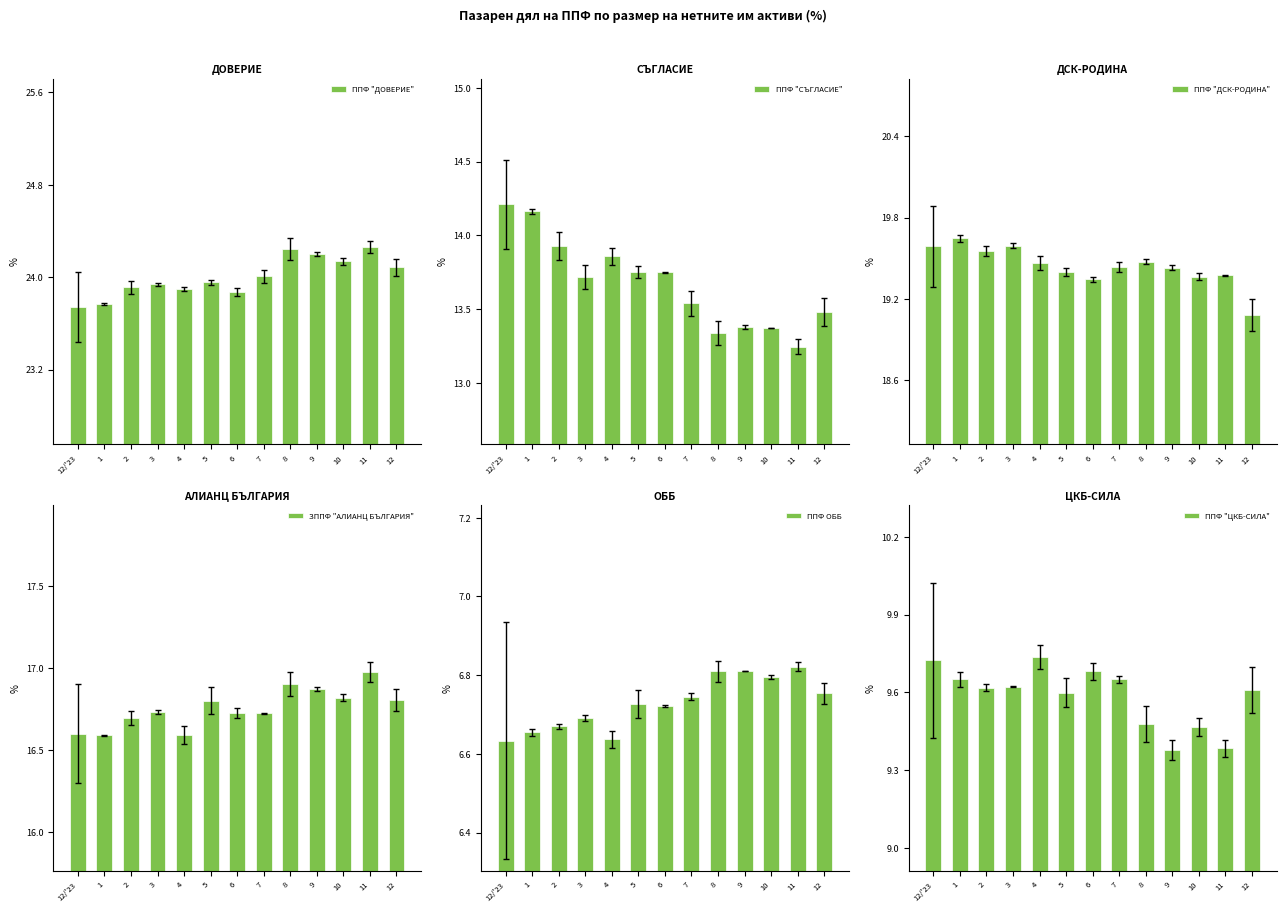

What is the difference between the maximum and minimum values in the ЗППФ "АЛИАНЦ БЪЛГАРИЯ" series?

0.4